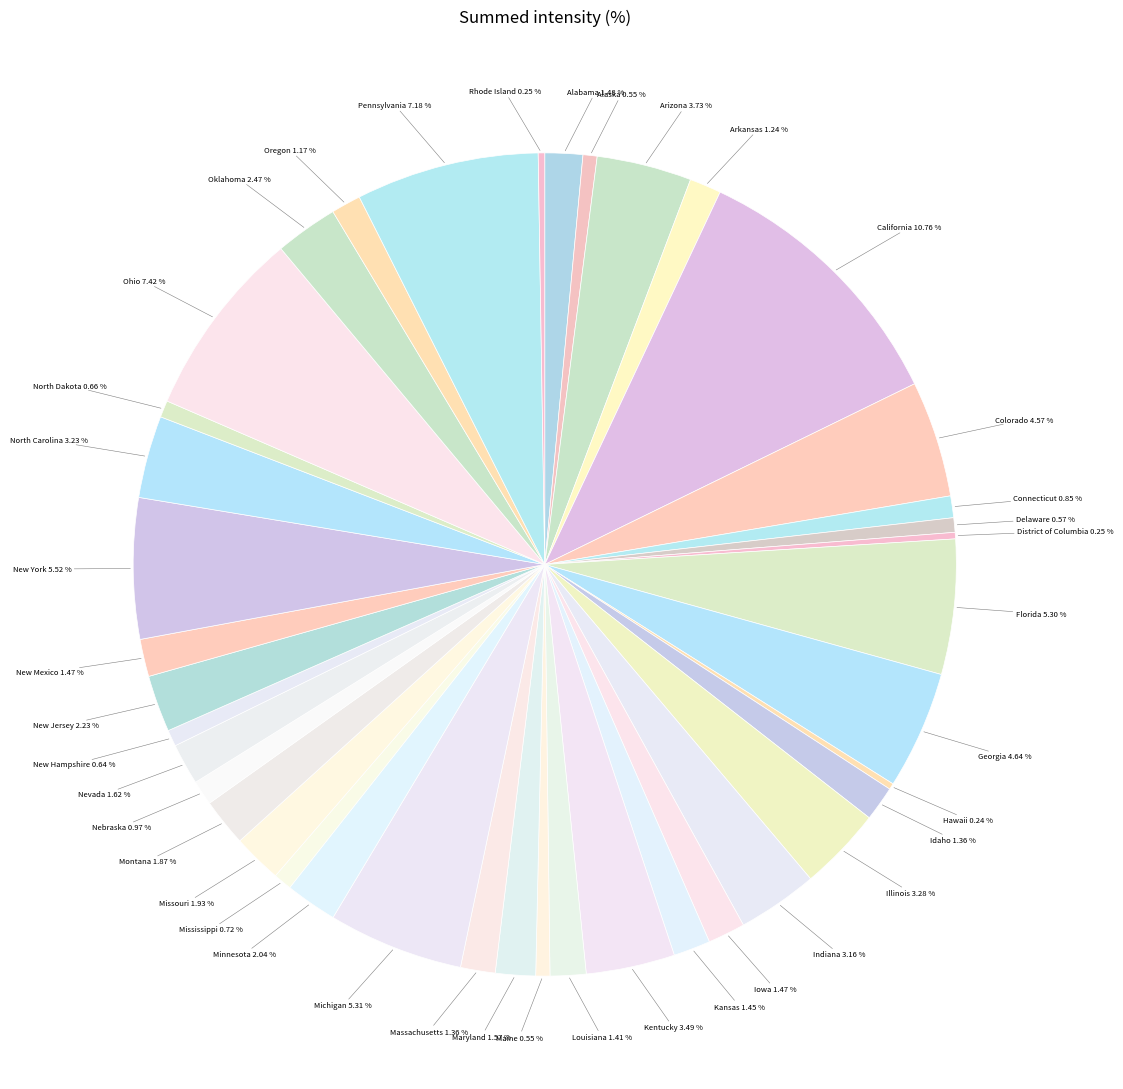

What is the ratio of the value at New Hampshire to the value at Michigan?

0.1